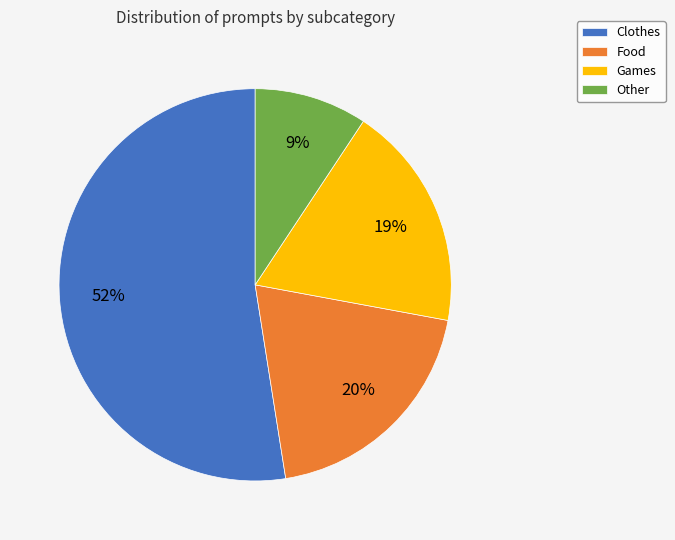

Which category has the biggest portion of the pie?

Clothes